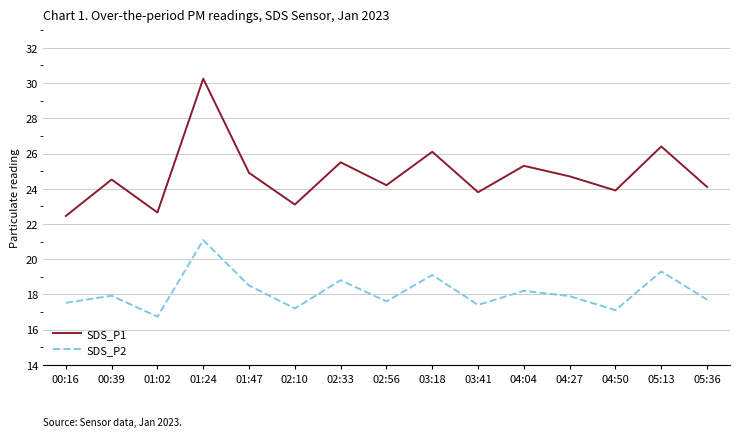

What is the difference between the SDS_P1 values at 02:10 and 04:50?

0.8